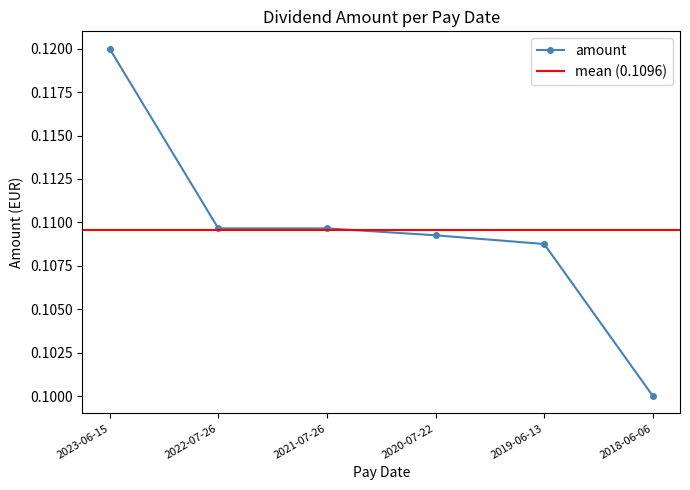

True or false: the data shows 0.1 at 2021-07-26.

True